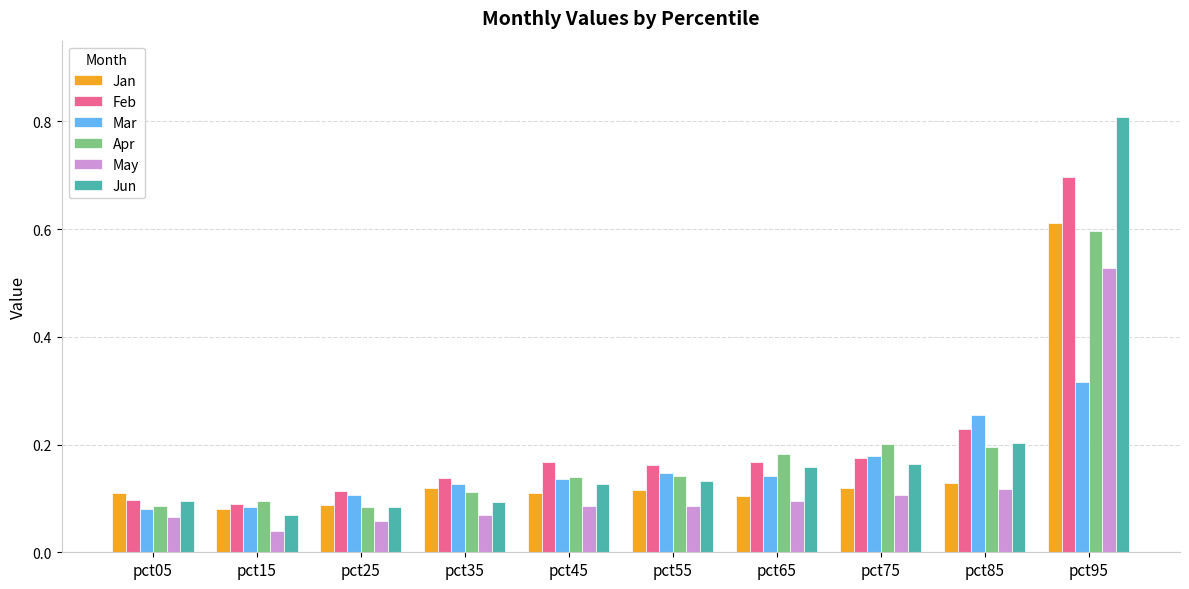

Which label corresponds to the smallest value in the chart?

pct15